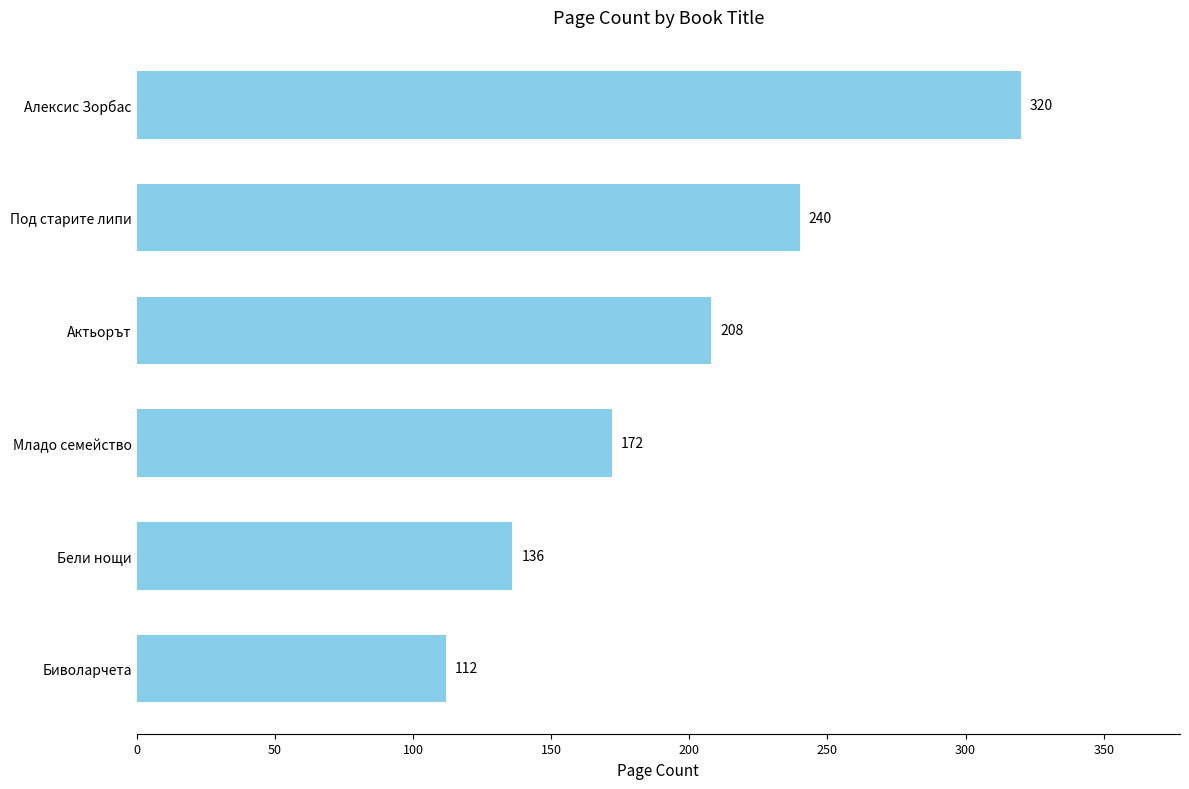

The chart shows a value of 104 at Младо семейство. True or false?

False